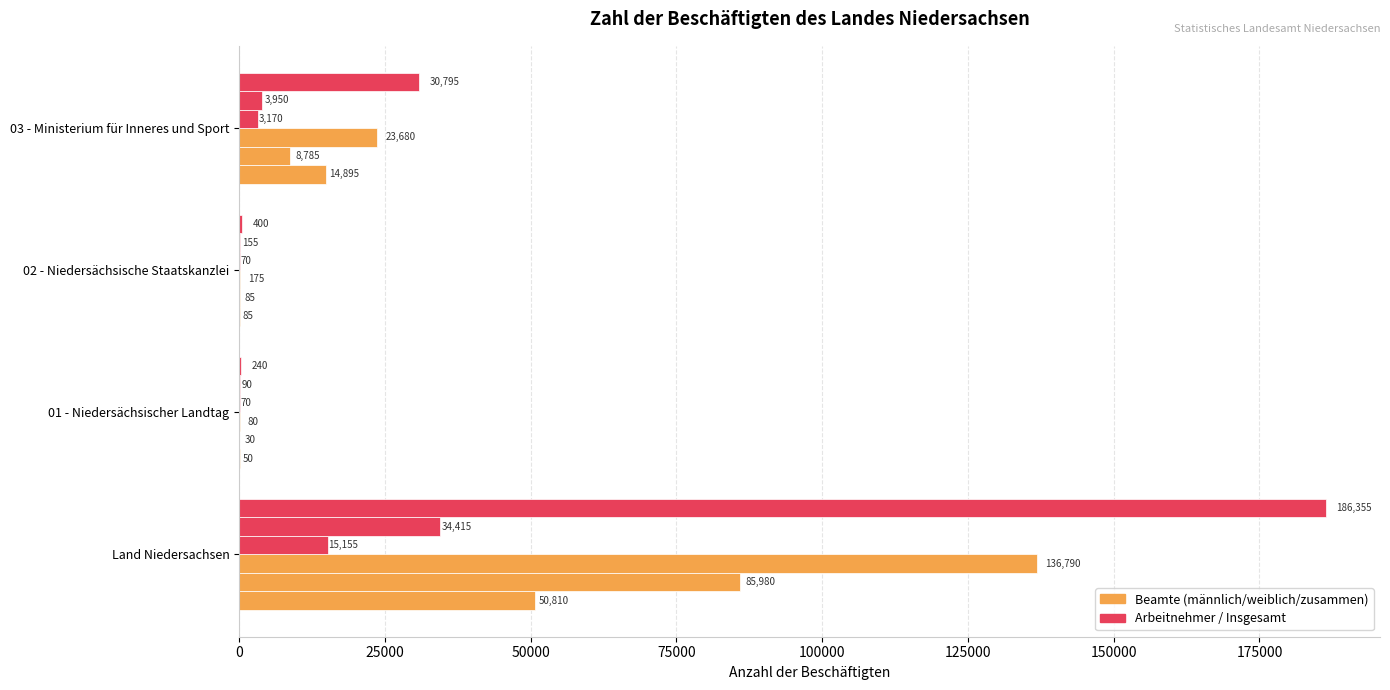

How many categories are shown in the chart?

4